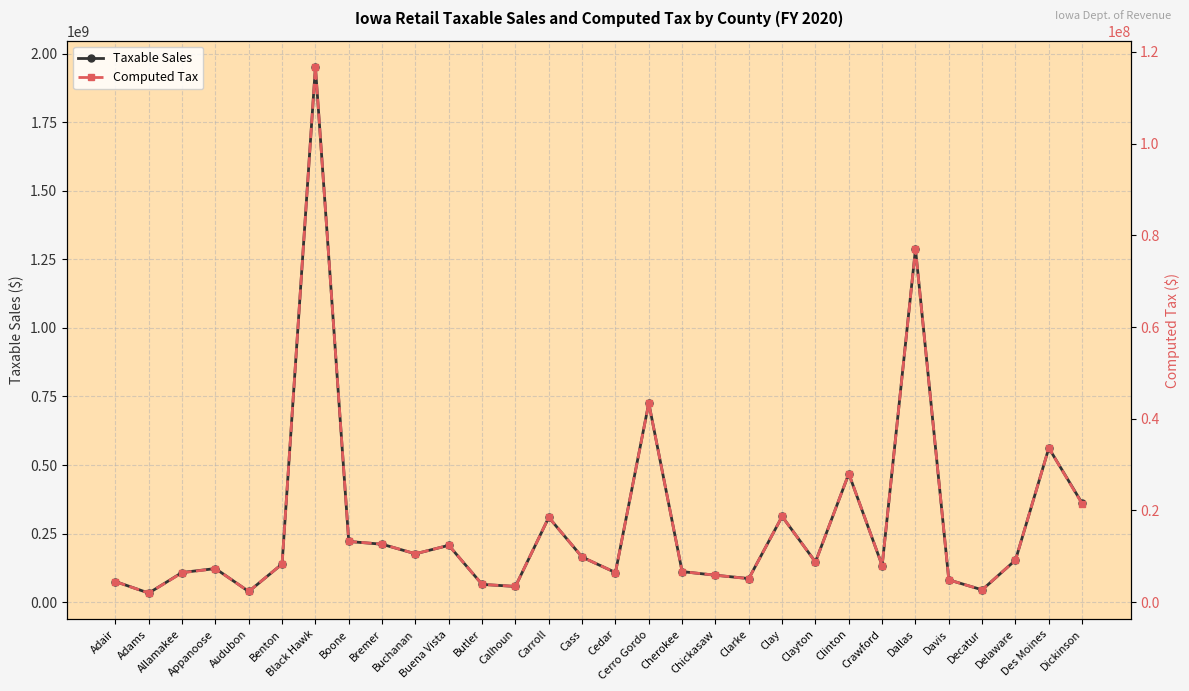

Is it true that Taxable Sales equals 146485278.0 at Clayton?

True